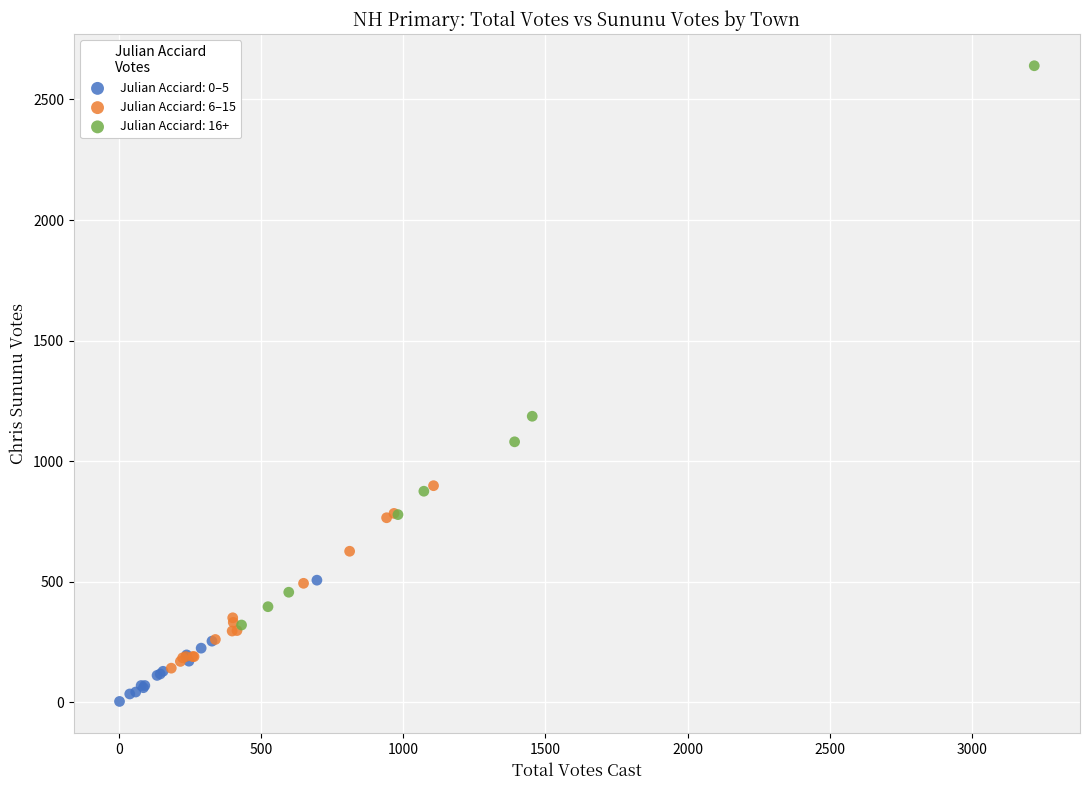

Which series has the largest Y range (max minus min)?

Julian Acciard: 16+